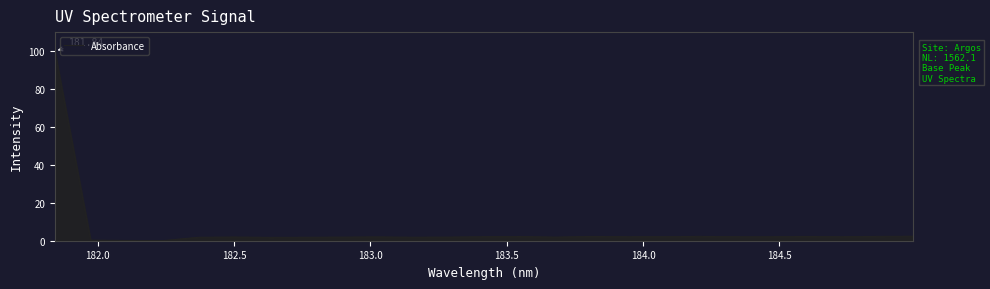

What is the difference between the maximum and minimum values?

100.0